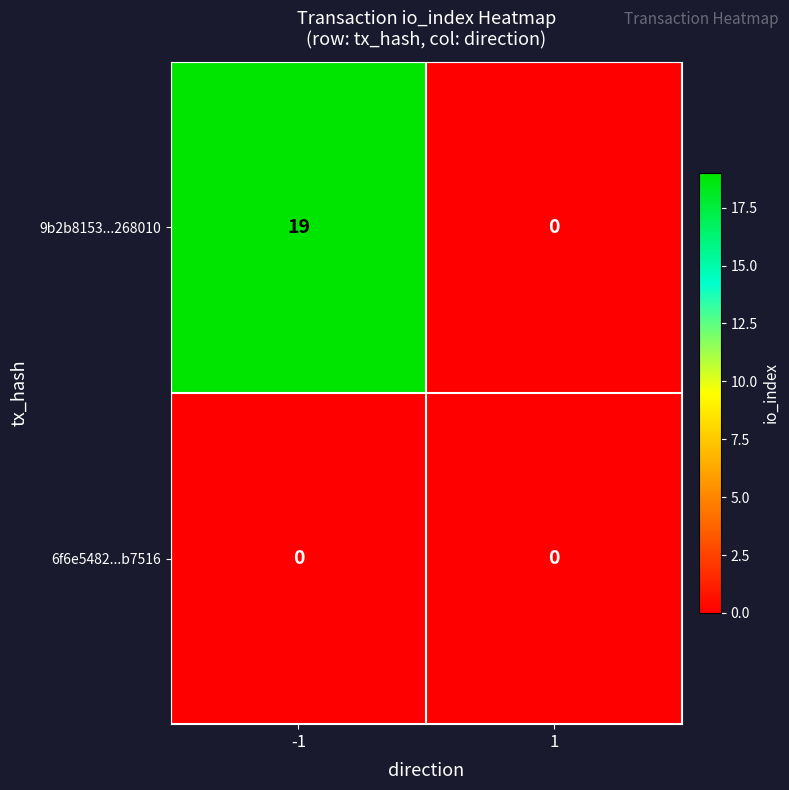

How many series are shown in this chart?

2